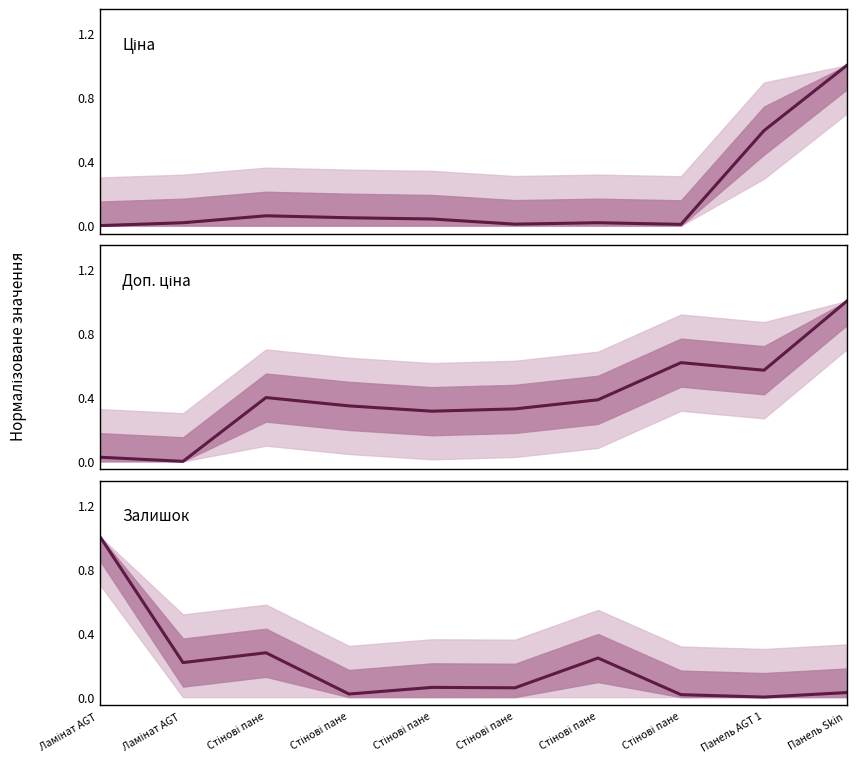

What is the label of the 8th point from the left?

Стінові пане